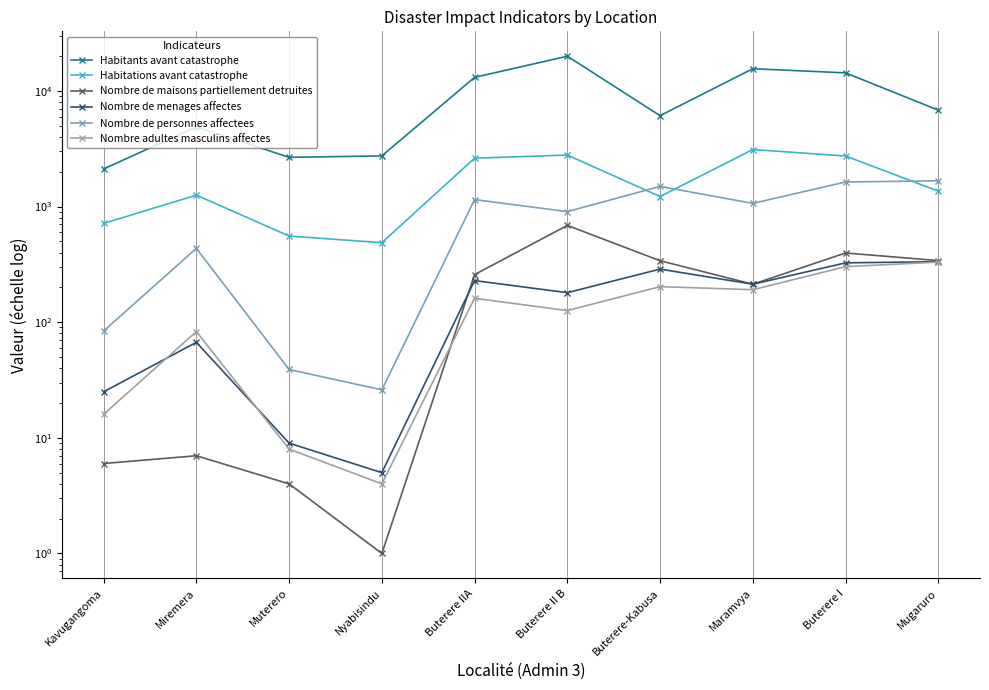

At how many categories does at least one series exceed 8404?

4